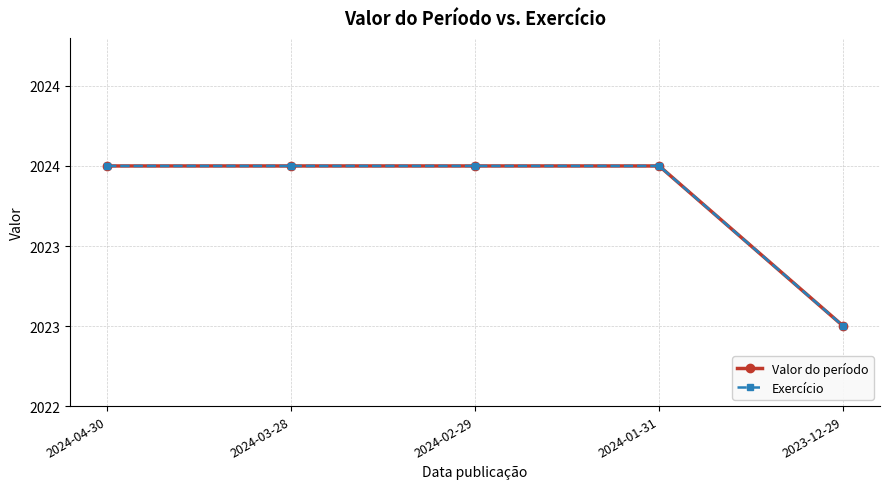

Does the chart have visible grid lines?

Yes